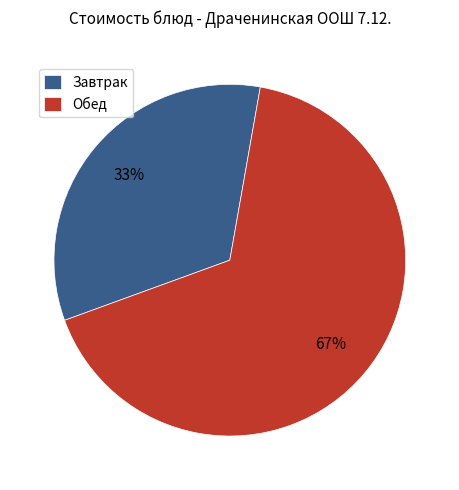

Which category has the smallest portion of the pie?

Завтрак